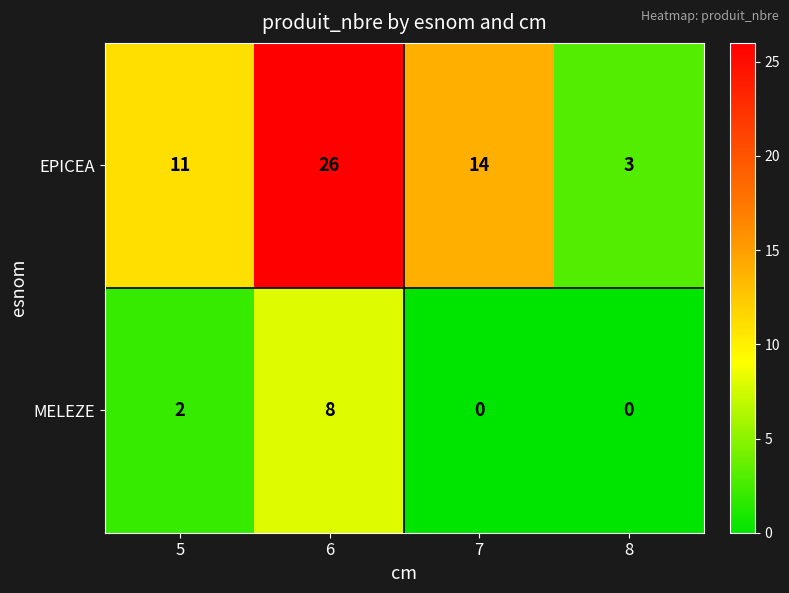

Between 6 and 7, which series saw the biggest shift?

EPICEA